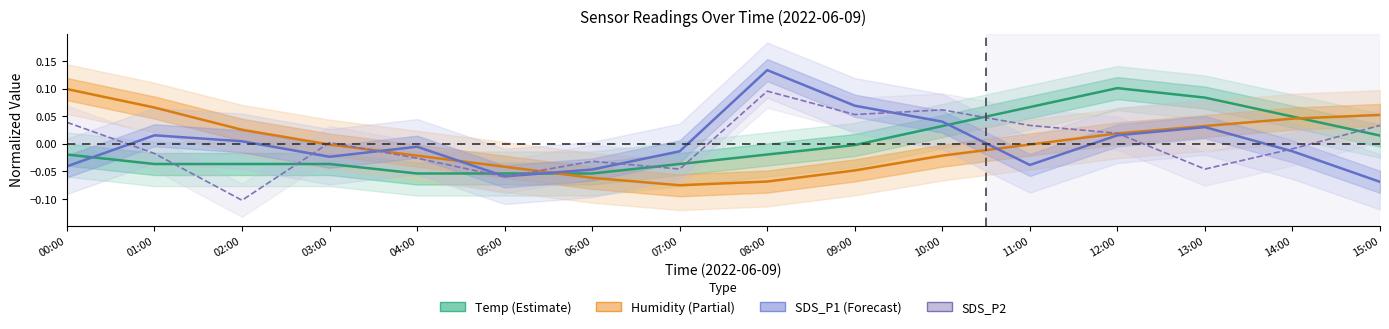

What is the greatest value displayed?

0.1